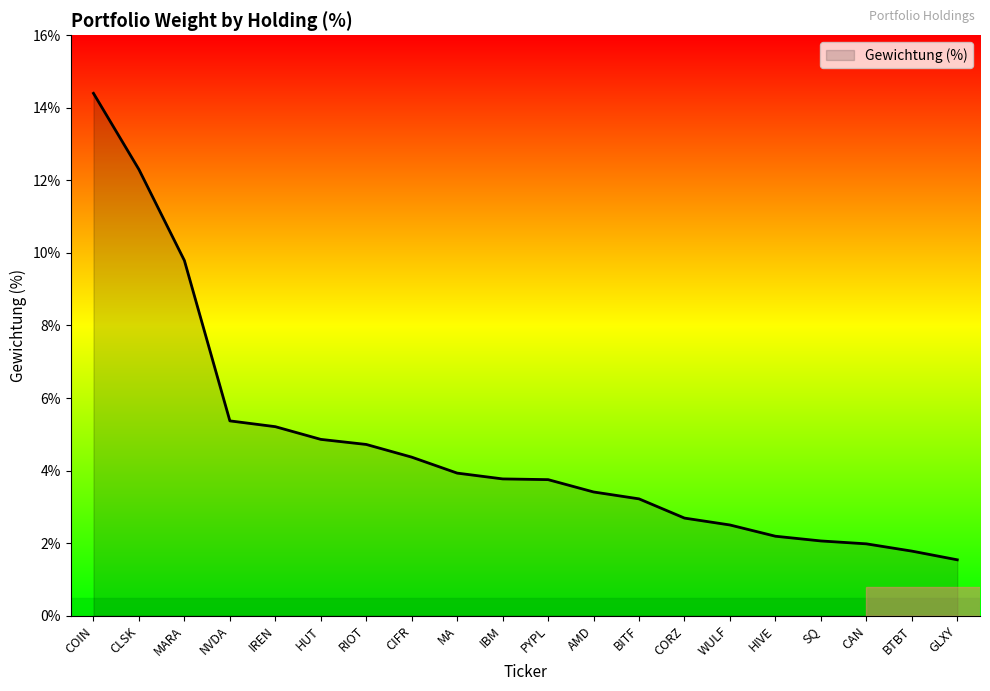

What is the change in value from NVDA to HUT?

-0.5